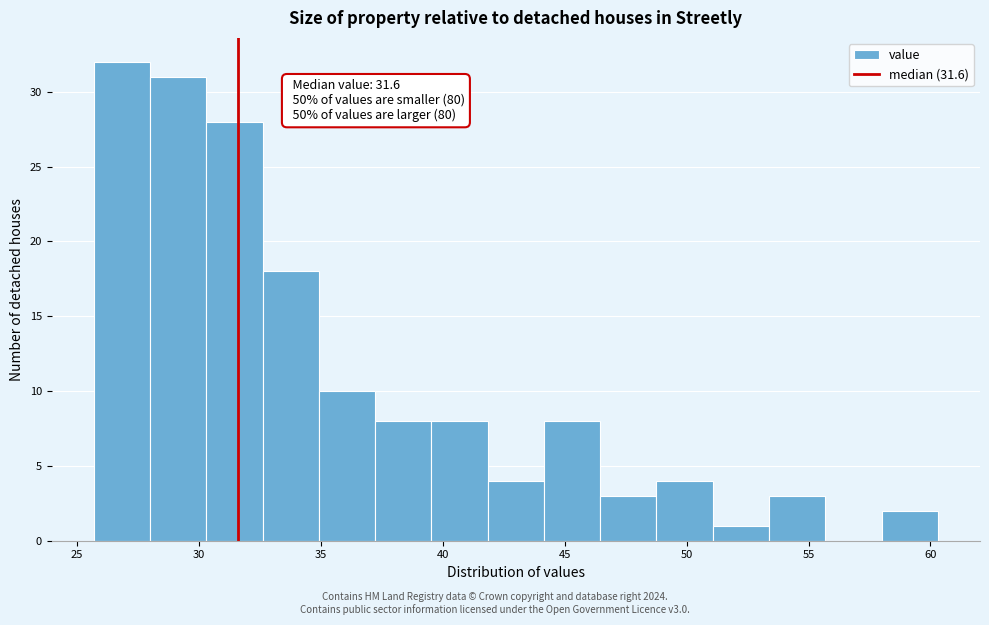

Which range on the x-axis has the tallest bar?

25.5 to 28.0